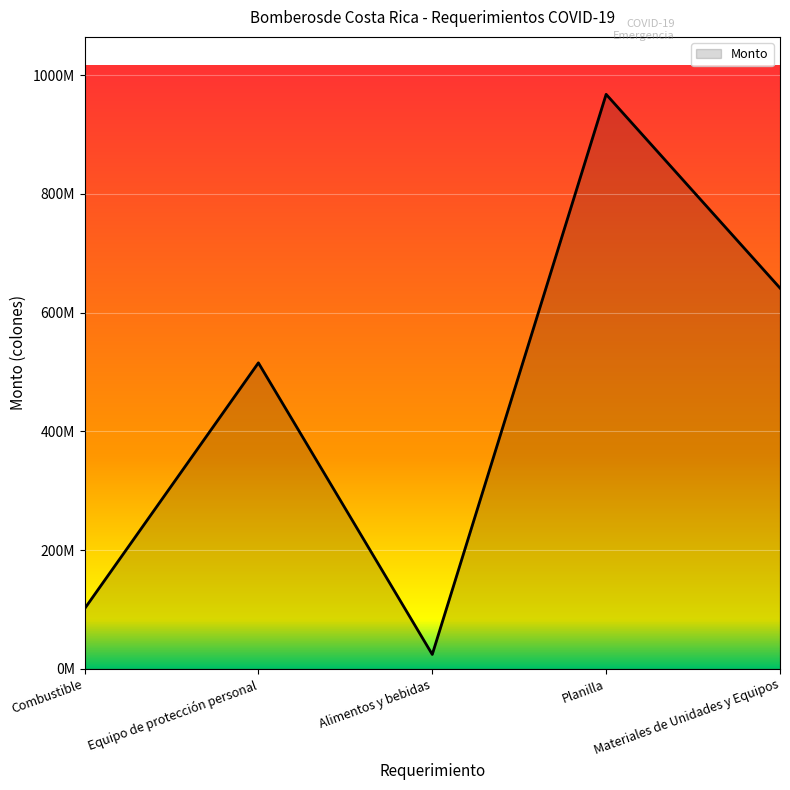

True or false: the data has more than 1 interior local peaks.

True